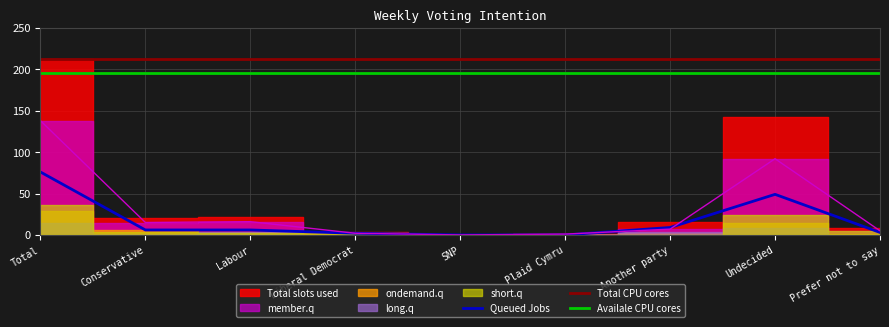

Where is Queued Jobs nearest to the value 38?

Undecided